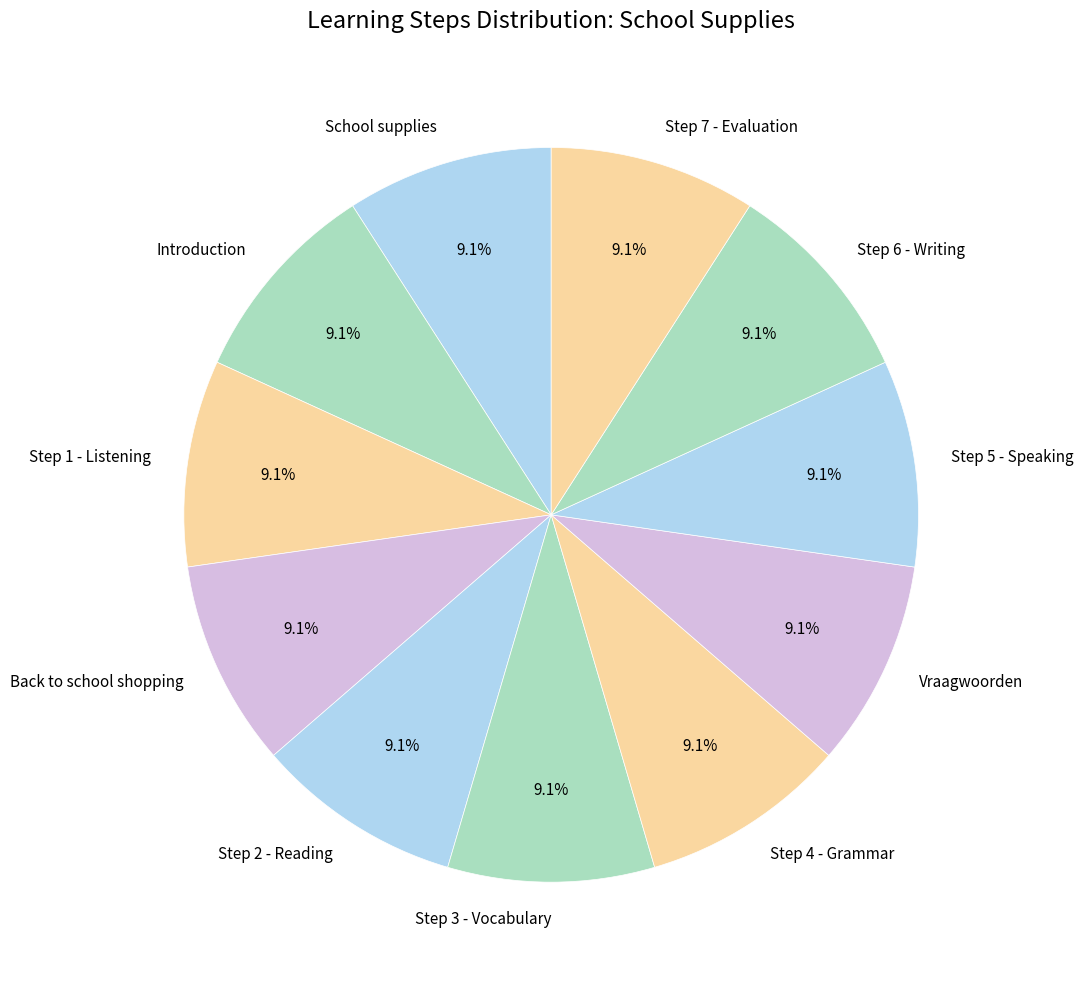

What percentage do Step 2 - Reading and Step 6 - Writing together represent?

18.2%